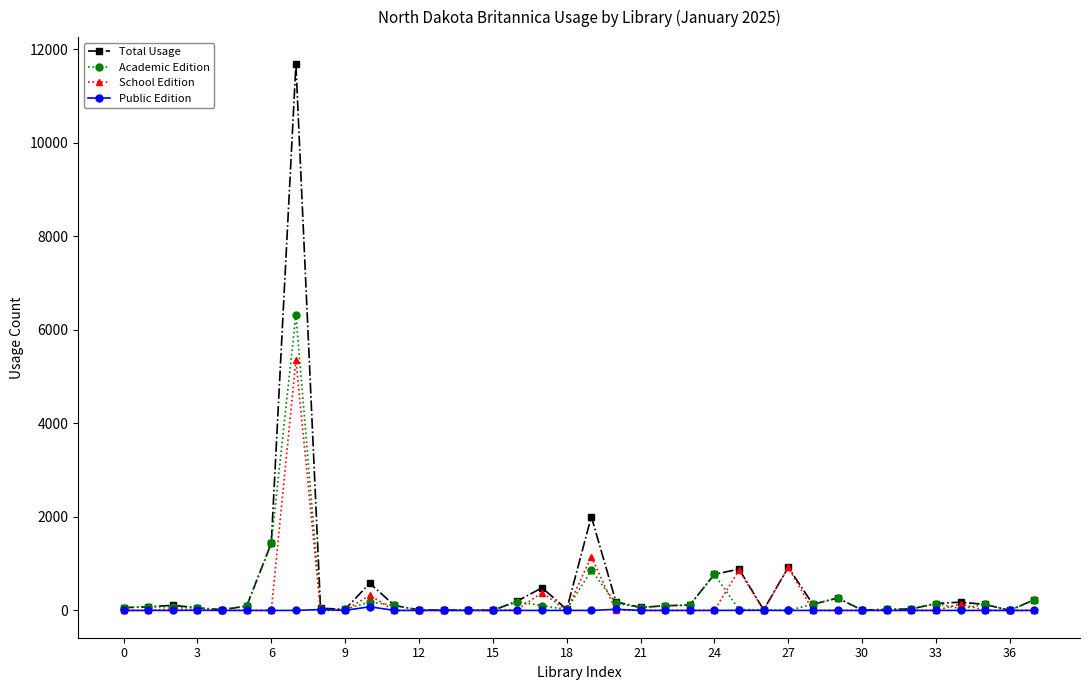

True or false: Academic Edition has more than 0 interior local peaks.

True